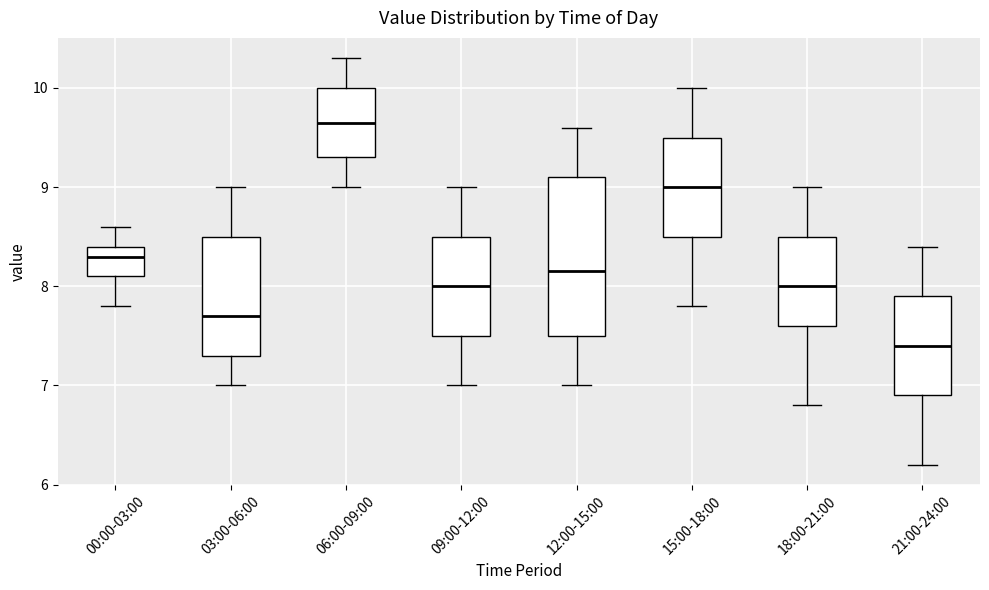

Where is the lower edge of the box for 06:00-09:00 on the y-axis? The values are not printed on the chart, so give them approximately, as read against the axis.

9.3